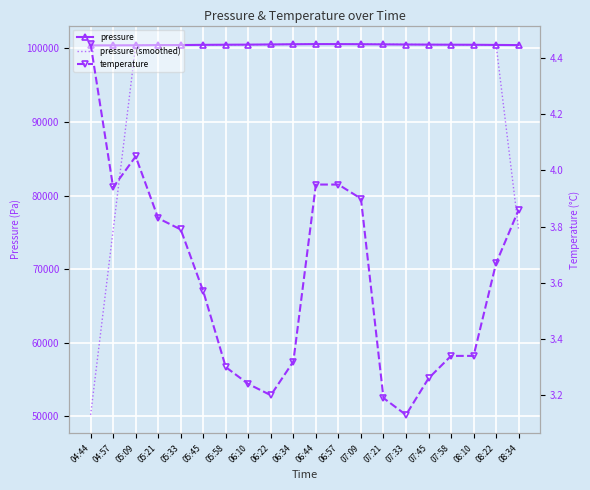

True or false: pressure (smoothed) has more than 1 interior local peaks.

False